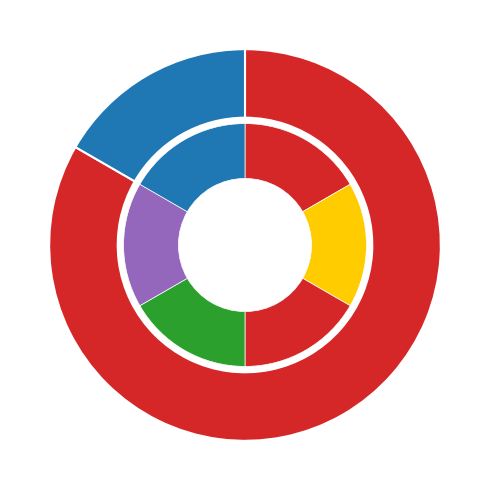

Which category has the biggest portion of the pie?

Convenience food stores